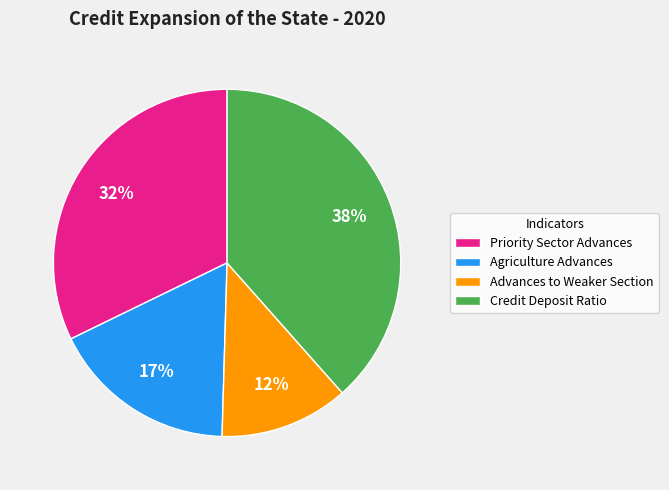

To the nearest percent, what is the difference between the largest and smallest slice percentages?

26%